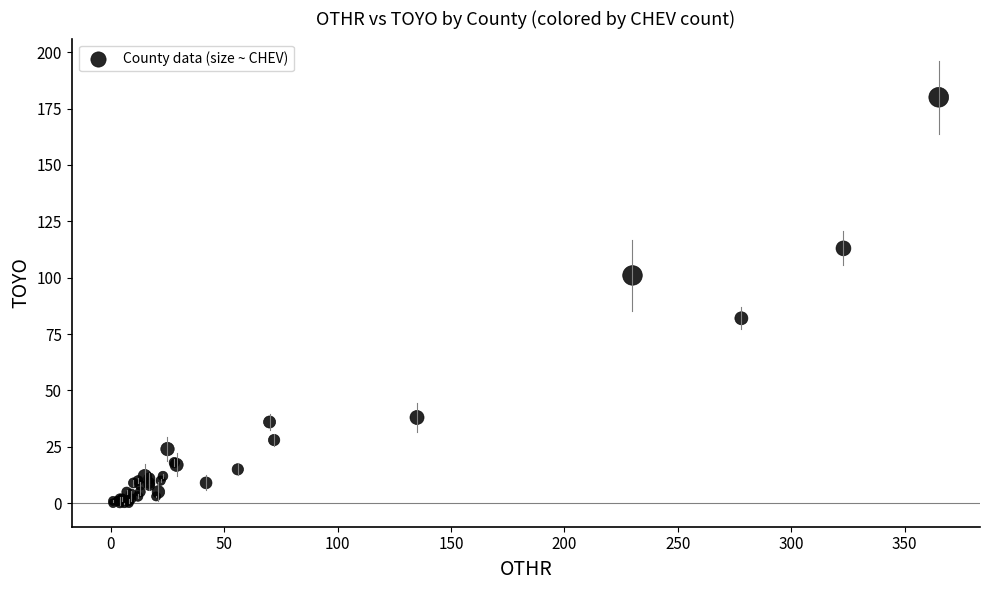

What Y value in the scatter plot is closest to 90?

82